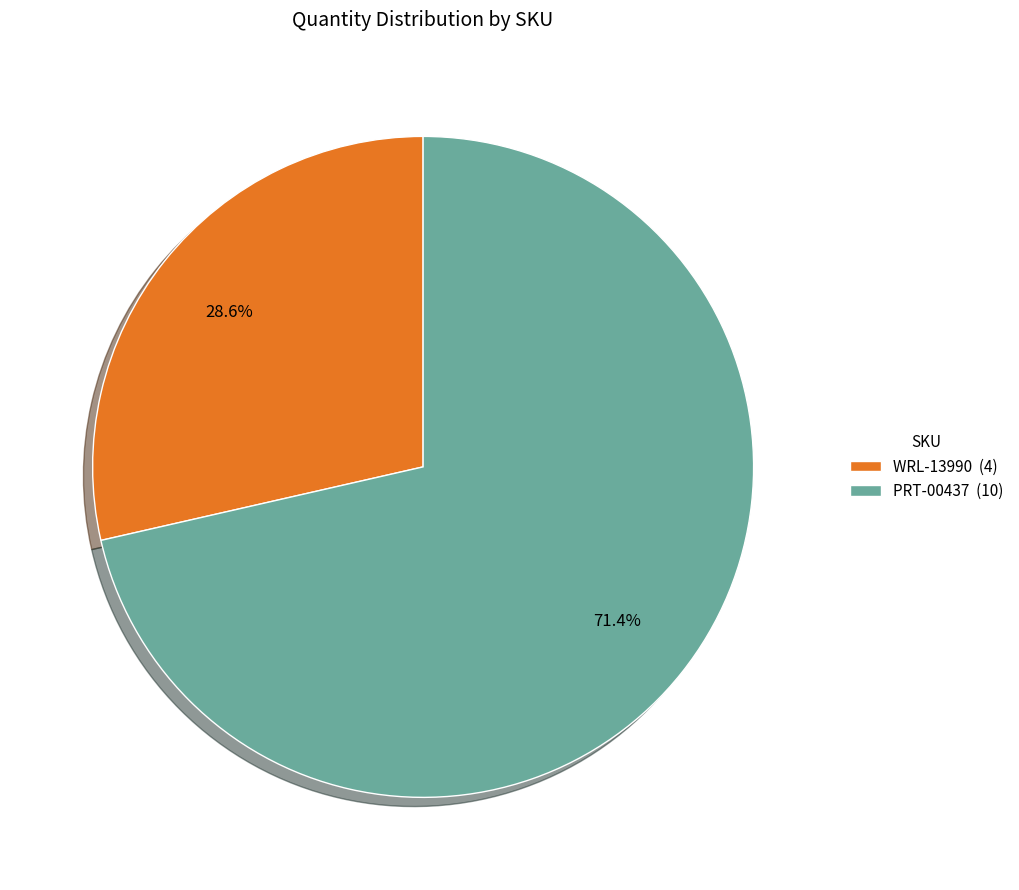

How many segments does this pie chart have?

2